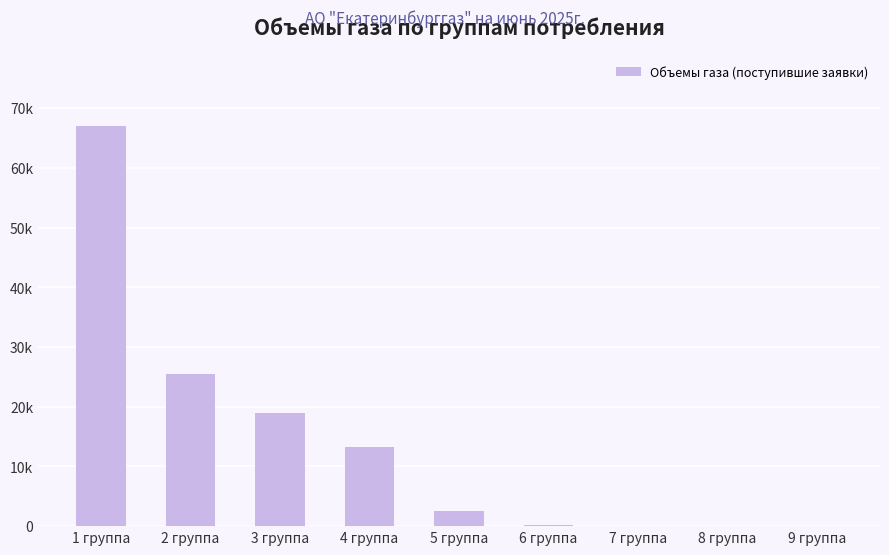

Are the bars horizontal?

No